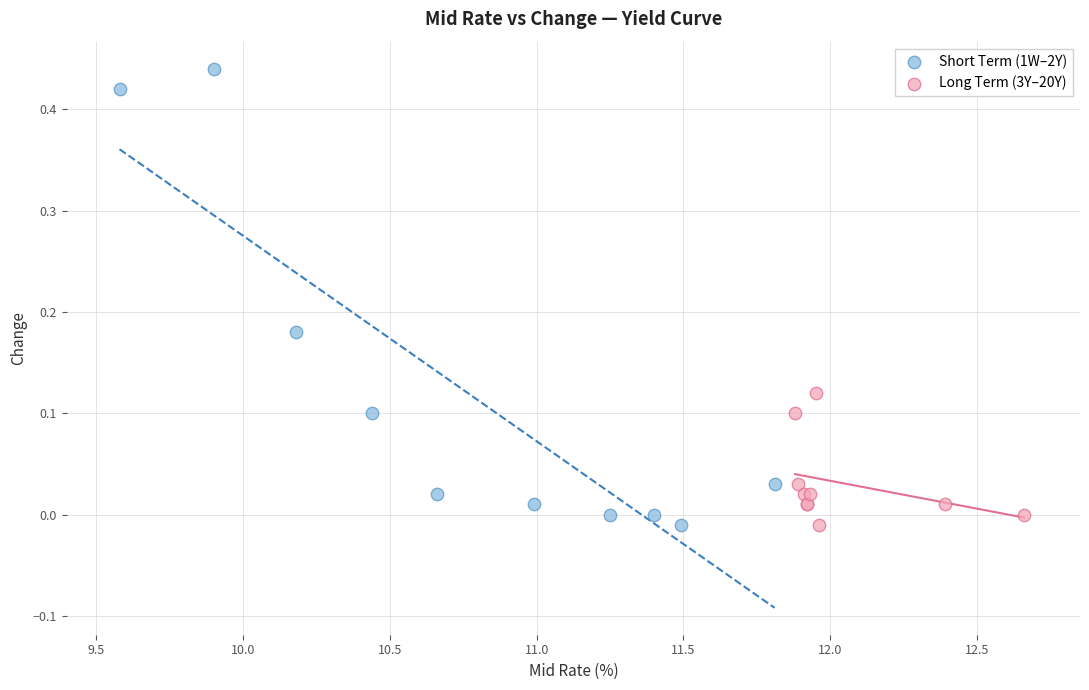

Which series contains the highest Y value?

Short Term (1W–2Y)